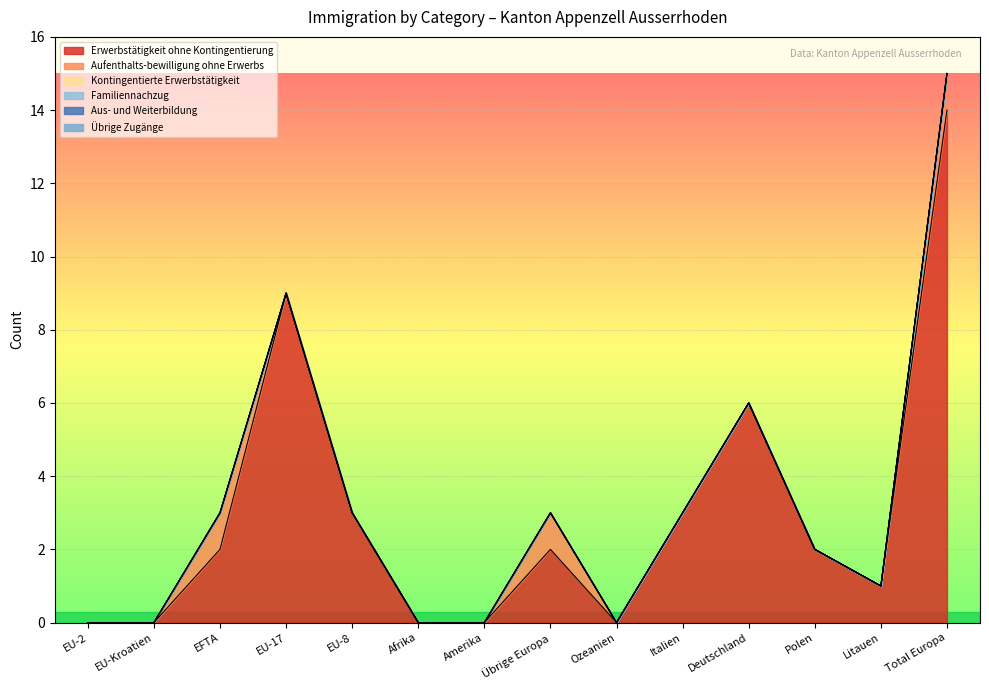

True or false: Erwerbstätigkeit ohne Kontingentierung and Familiennachzug cross at least once.

False